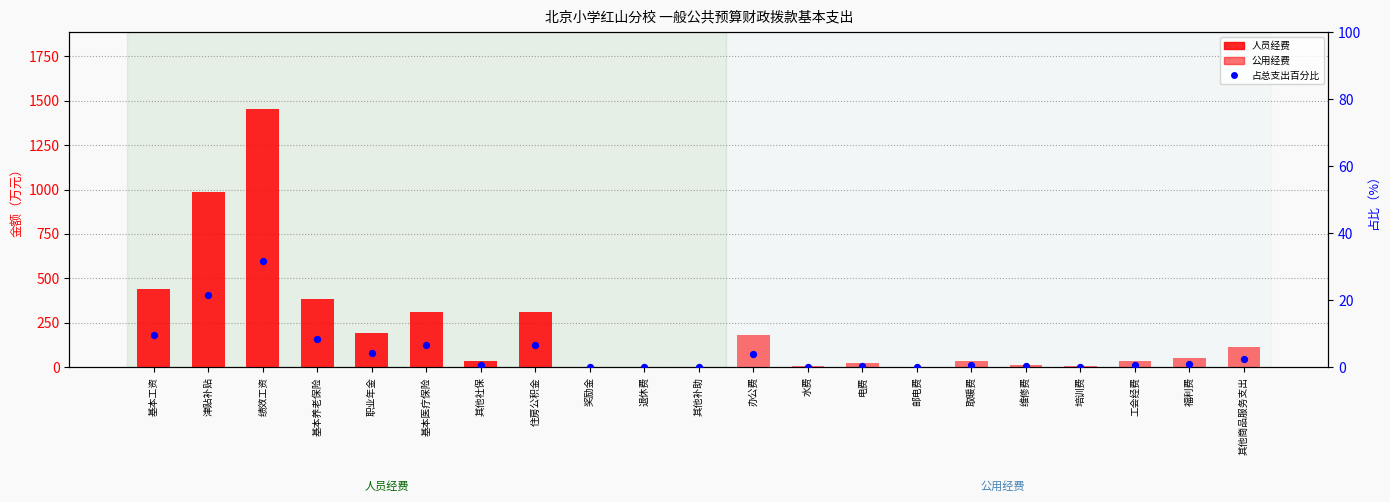

Which series contains the highest Y value?

人员经费